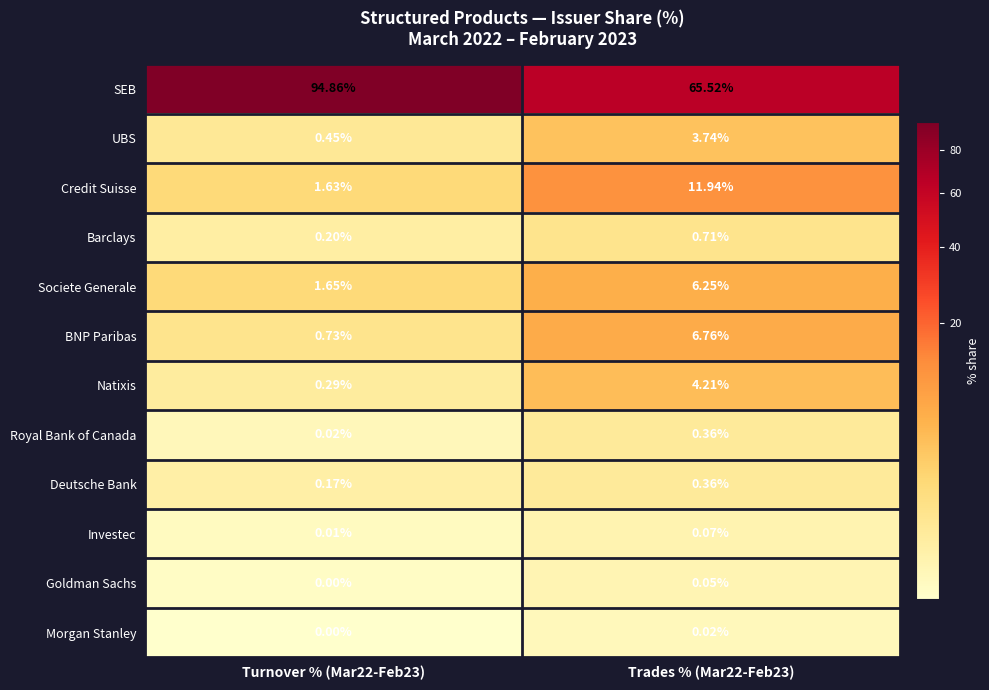

What is the greatest value displayed?

94.9